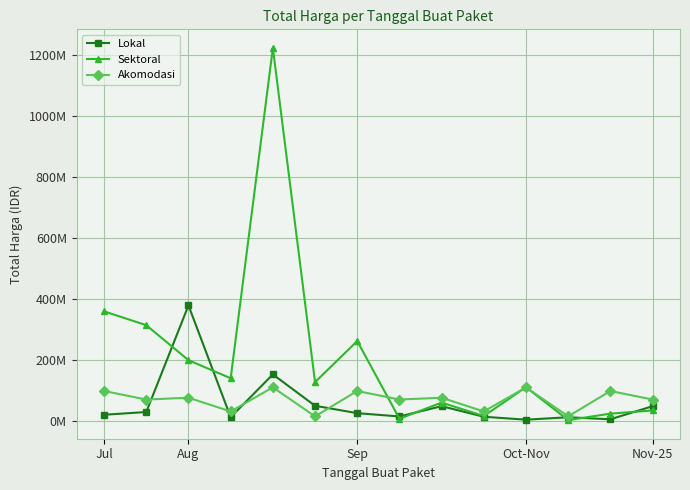

How many intersections are there between Akomodasi and Sektoral?

3